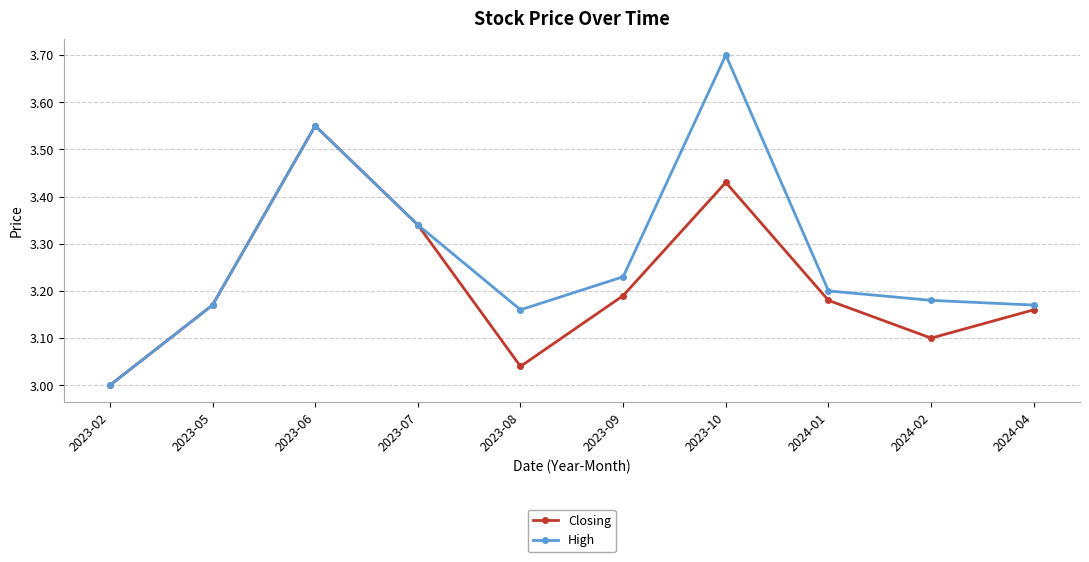

Between 2023-02 and 2024-04, which series saw the biggest shift?

High